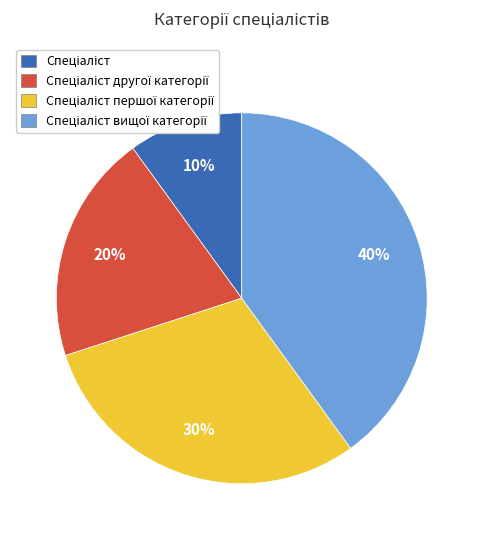

To the nearest percent, what is the difference between the largest and smallest slice percentages?

30%